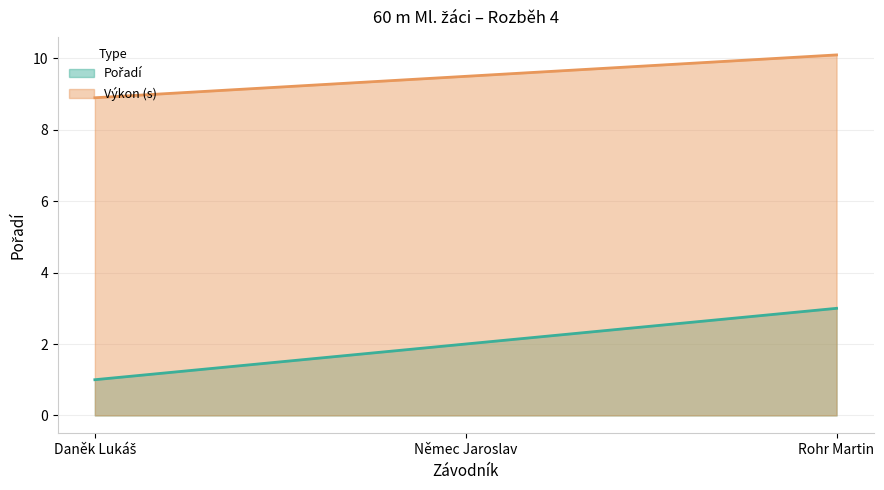

What value does the Pořadí series have at Daněk Lukáš?

1.0